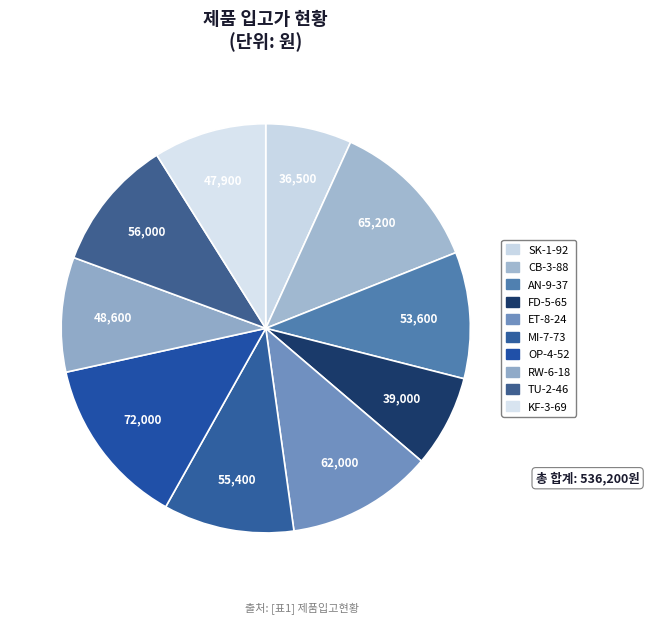

Does KF-3-69 represent more than half of the total?

No